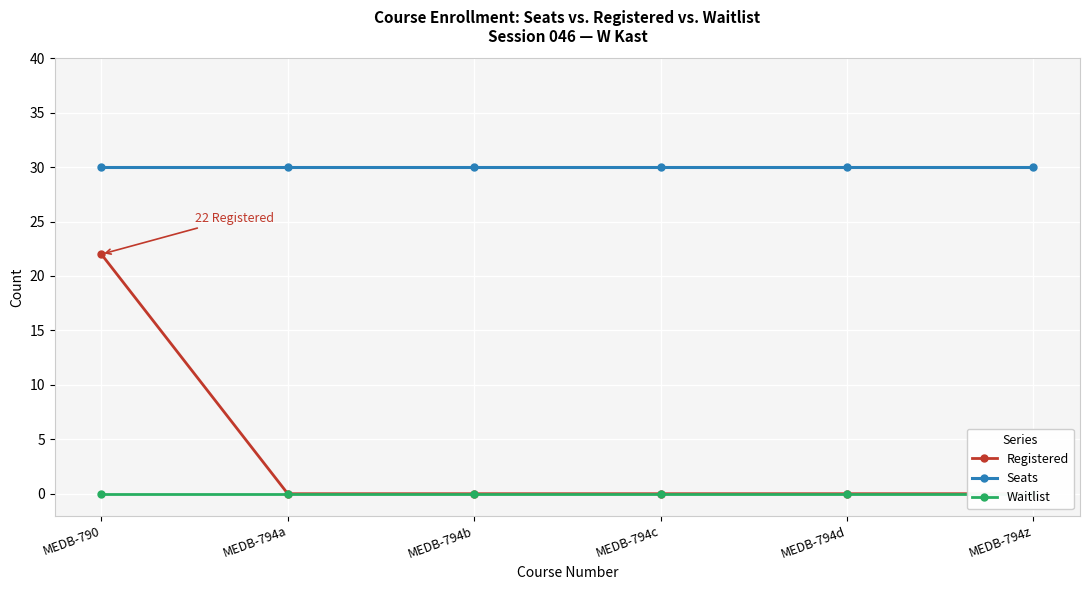

Which category has the lowest value across all series?

MEDB-794a